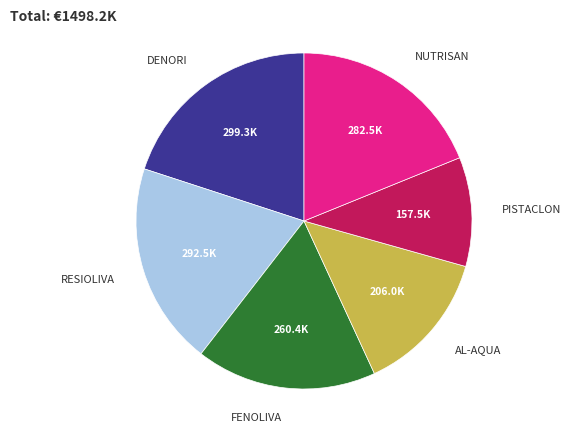

How many segments does this pie chart have?

6